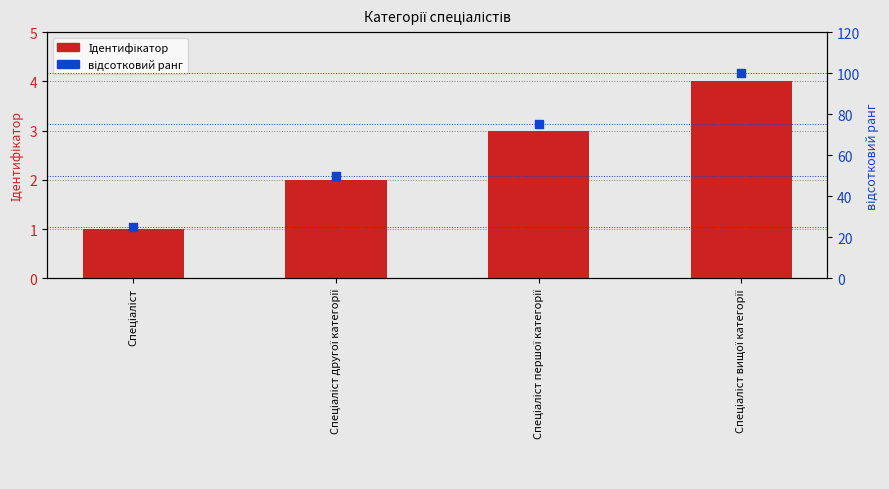

Which series reaches the maximum Y coordinate?

відсотковий ранг